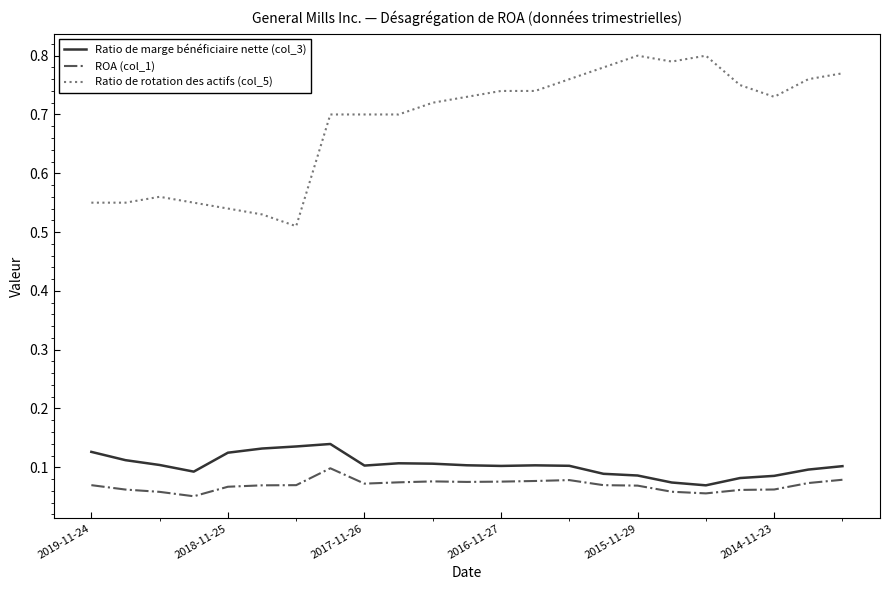

True or false: Ratio de marge bénéficiaire nette (col_3) and ROA (col_1) cross at least once.

False